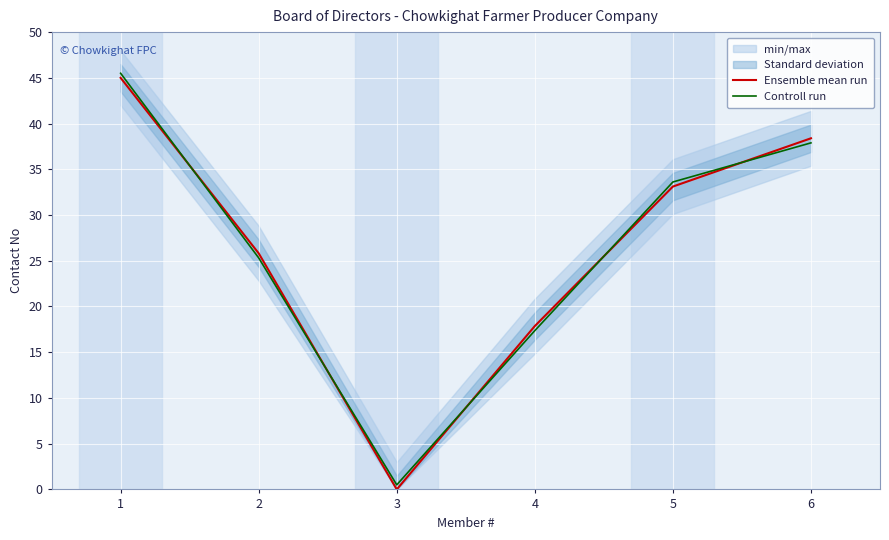

How many intersections are there between Ensemble mean run and Controll run?

5